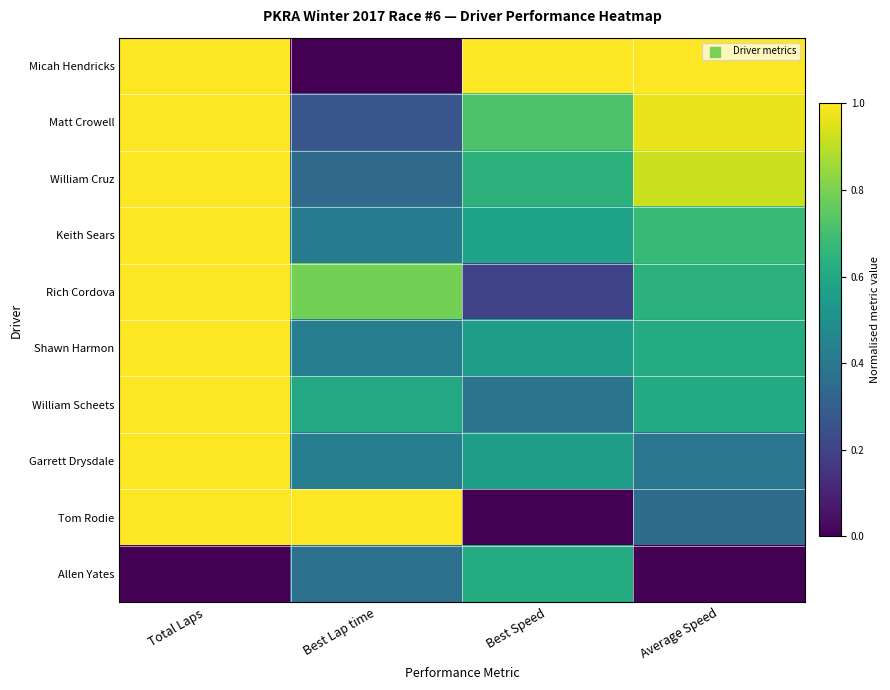

What is the difference between the highest and lowest values at Total Laps?

1.0